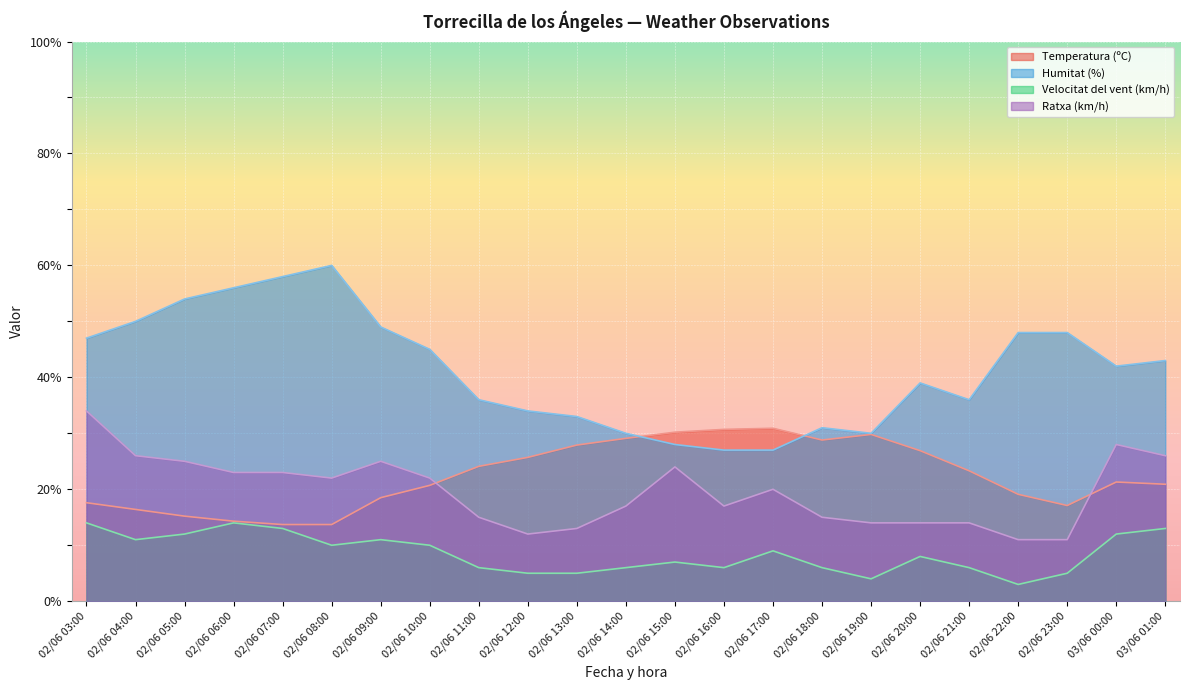

Which category has the highest value in the Velocitat del vent (km/h) series?

02/06 03:00